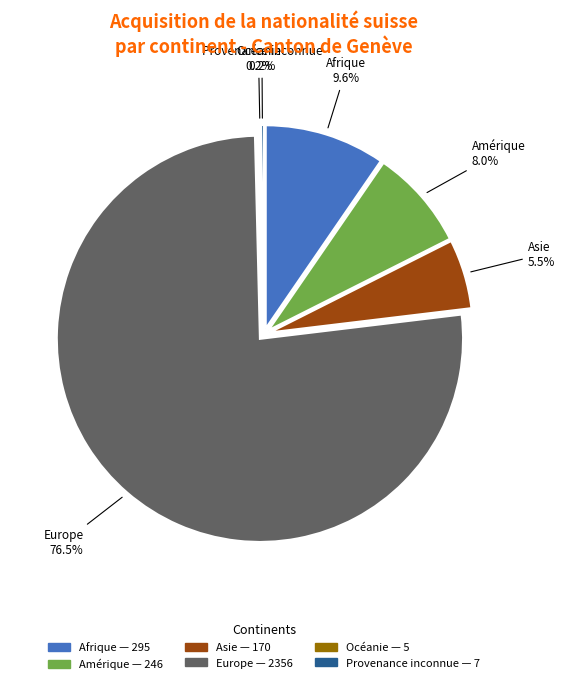

Is it true that Amérique is 14% of the pie?

False